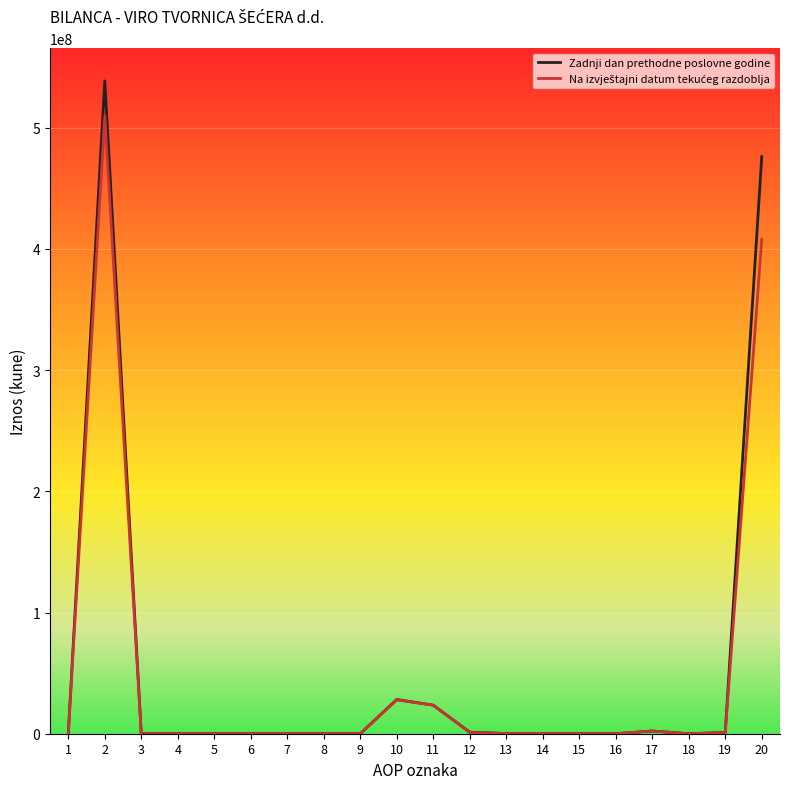

What is the highest value of the Zadnji dan prethodne poslovne godine series?

538554415